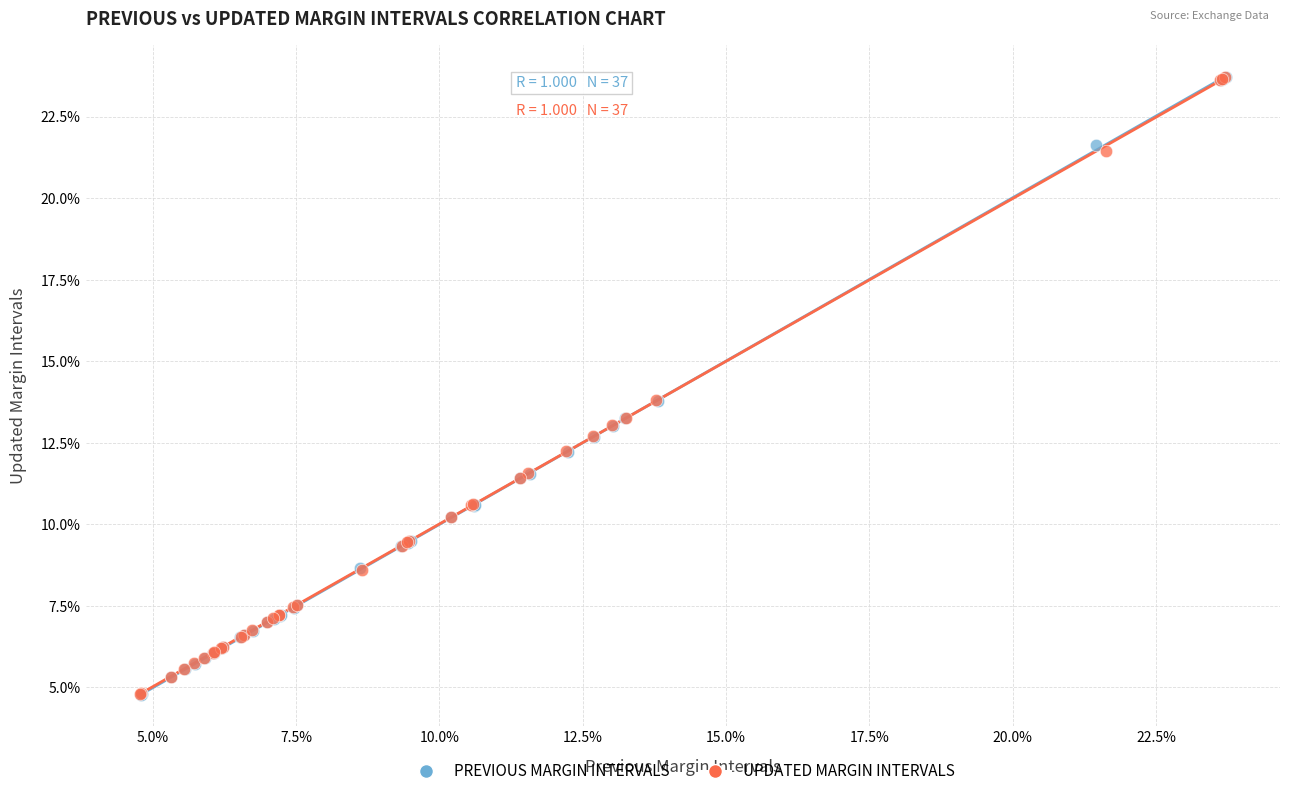

What are all the series names shown in the legend?

PREVIOUS MARGIN INTERVALS, UPDATED MARGIN INTERVALS